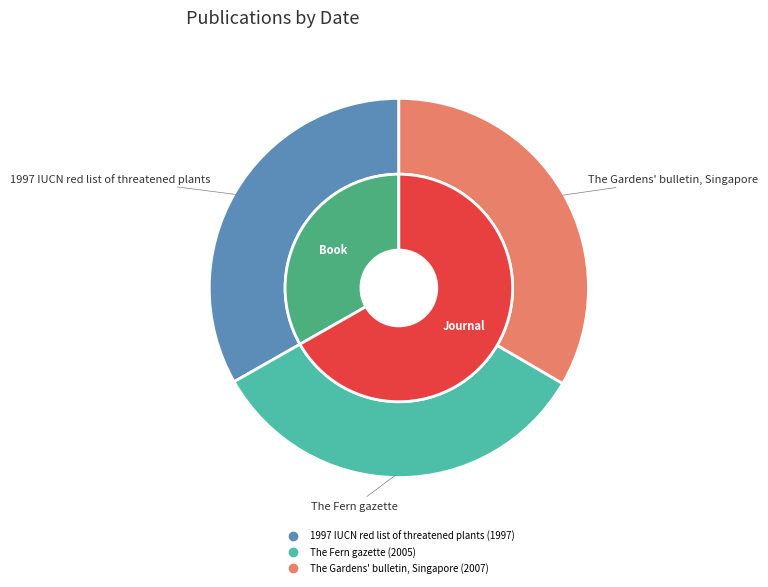

What percentage do 1997 IUCN red list of threatened plants and The Fern gazette together represent?

66.6%